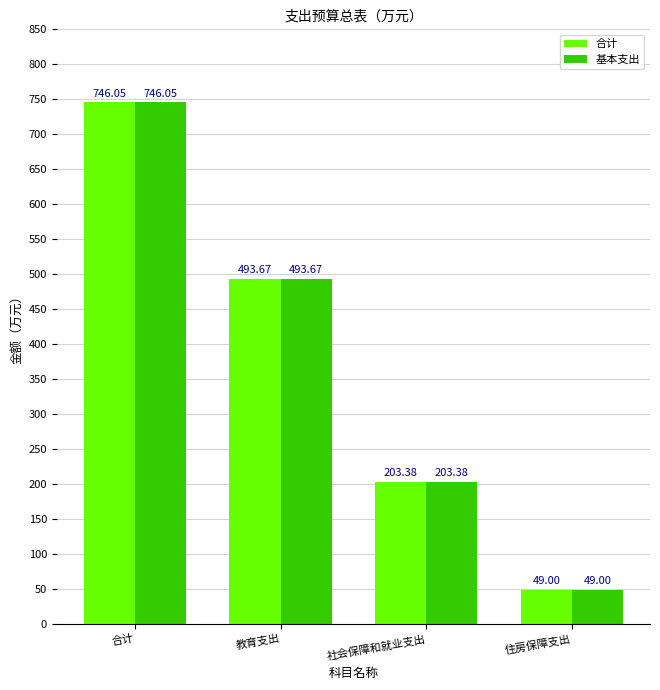

What is the sum of the 合计 values at 教育支出 and 合计?

1239.7